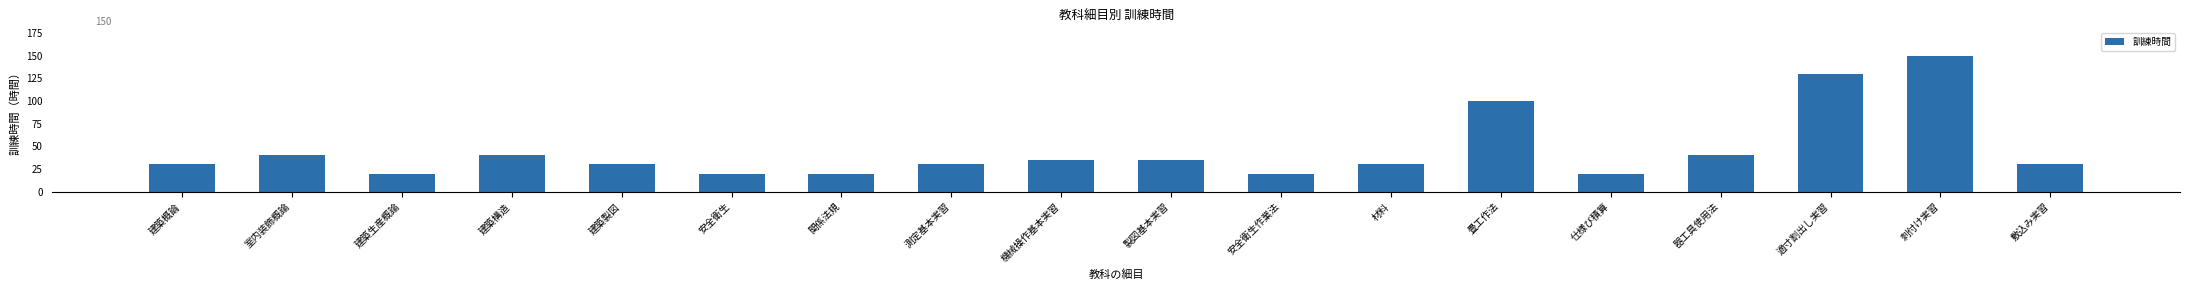

Reading right to left, extract all data points from this chart.

敷込み実習=30	刺付け実習=150	適寸割出し実習=130	器工具使用法=40	仕様び積算=20	畳工作法=100	材料=30	安全衛生作業法=20	製図基本実習=35	機械操作基本実習=35	測定基本実習=30	関係法規=20	安全衛生=20	建築製図=30	建築構造=40	建築生産概論=20	室内装飾概論=40	建築概論=30